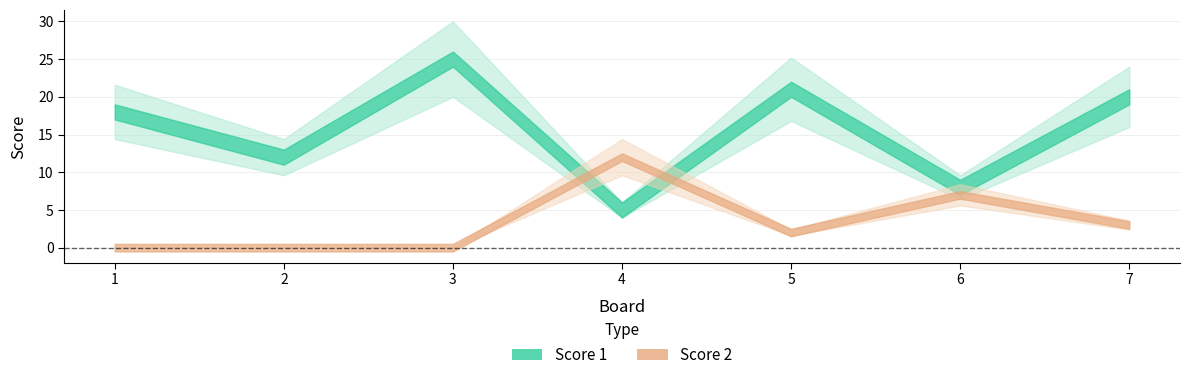

Rank the categories by Score 2 value from lowest to highest.

1, 2, 3, 5, 7, 6, 4